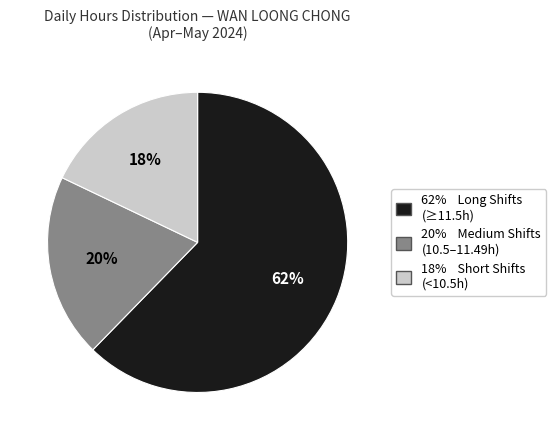

Is there a majority slice in this chart?

Yes